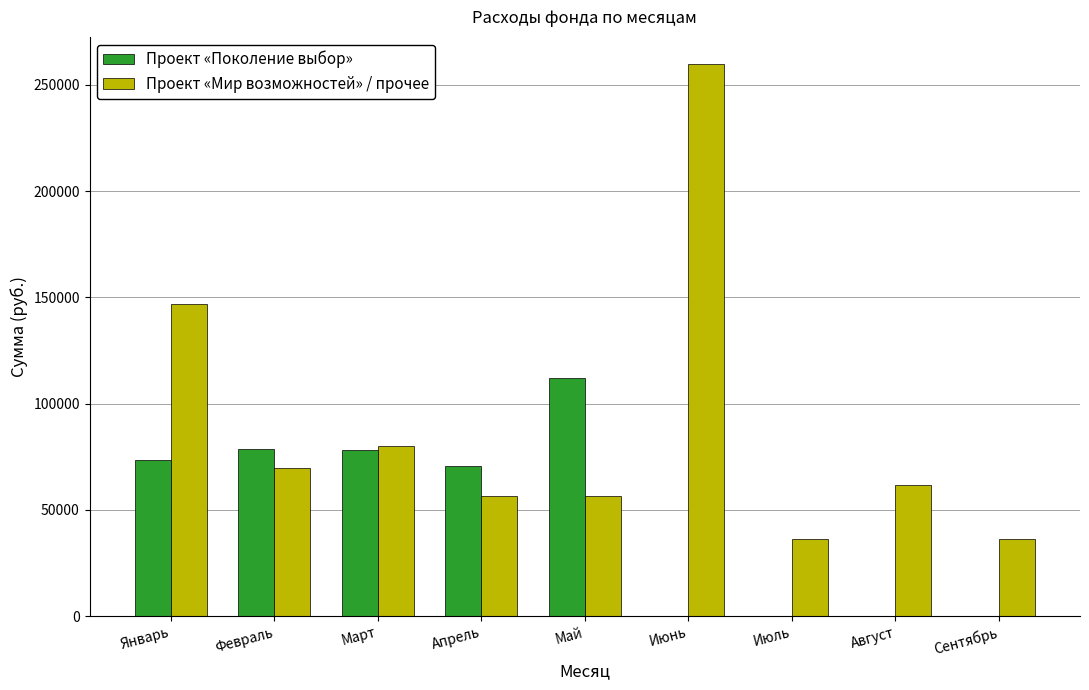

What is the sum of all Проект «Мир возможностей» / прочее values?

803845